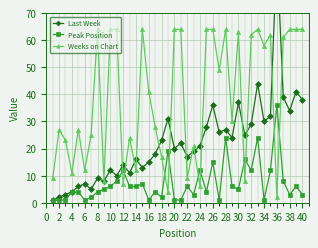

Which category has the highest value in the Peak Position series?

36